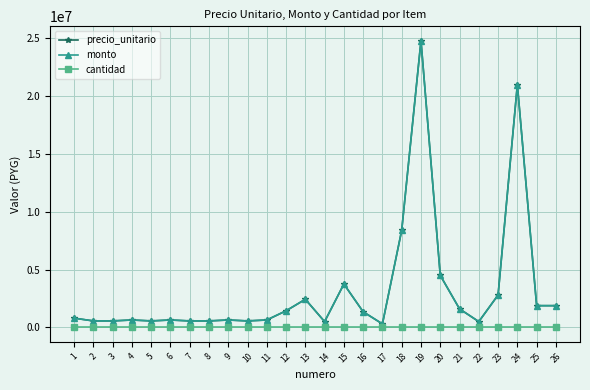

Is this an area chart (filled region under the line)?

No